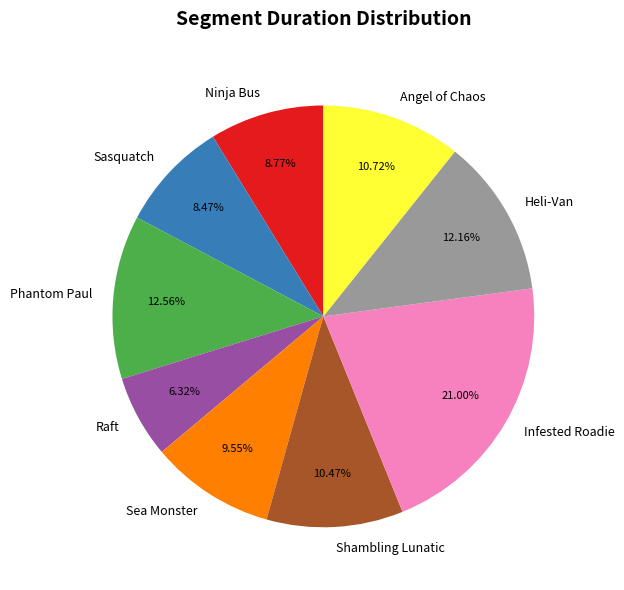

Combined, do Heli-Van and Angel of Chaos account for over 50%?

No